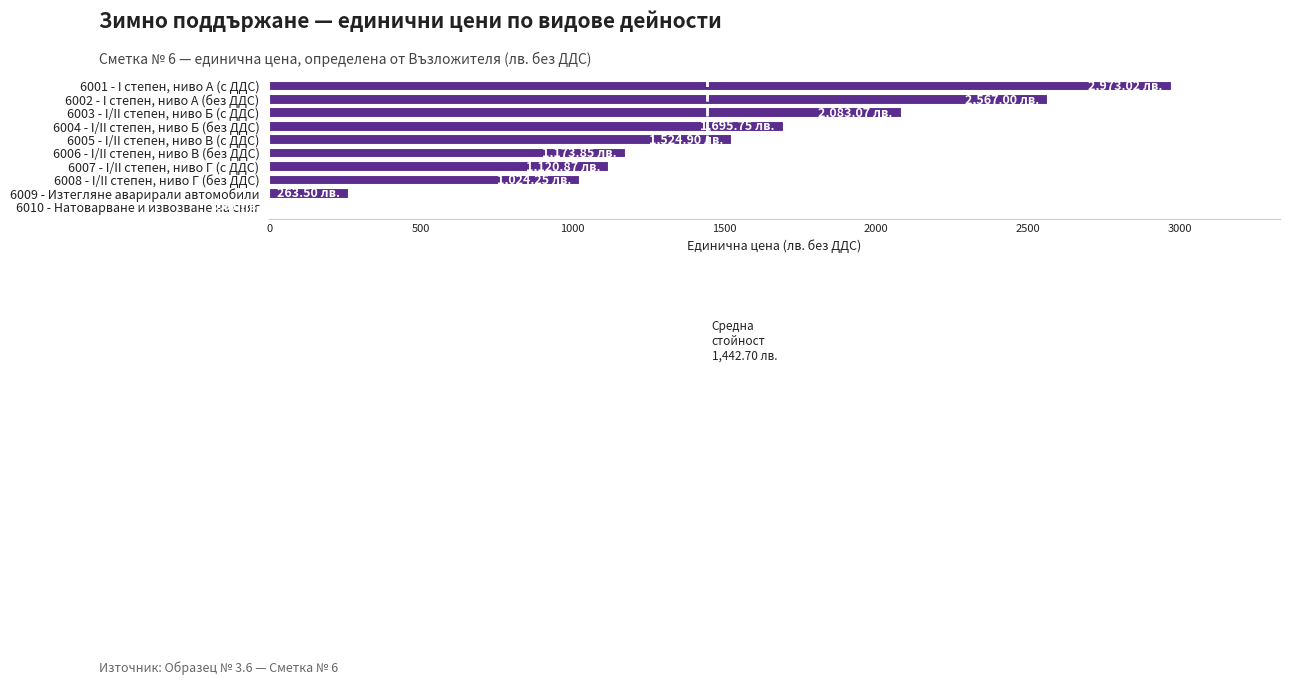

What is the sum of all values?

14427.0